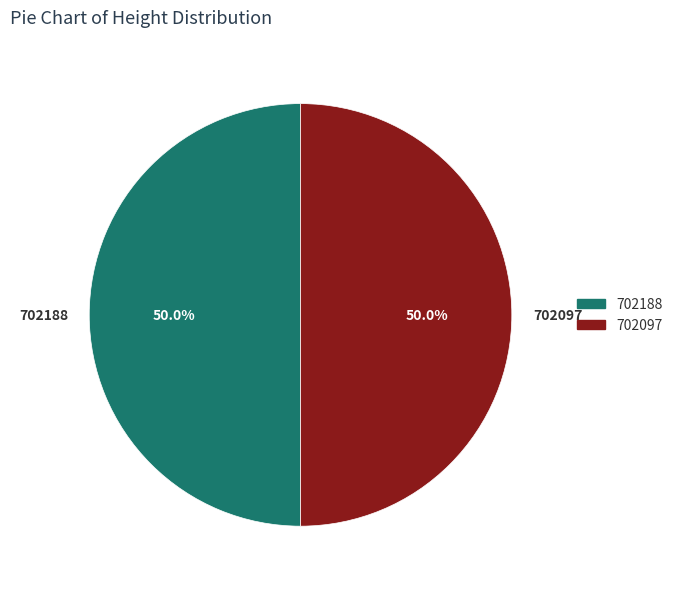

Is the sum of 702188 and 702097 greater than half?

Yes